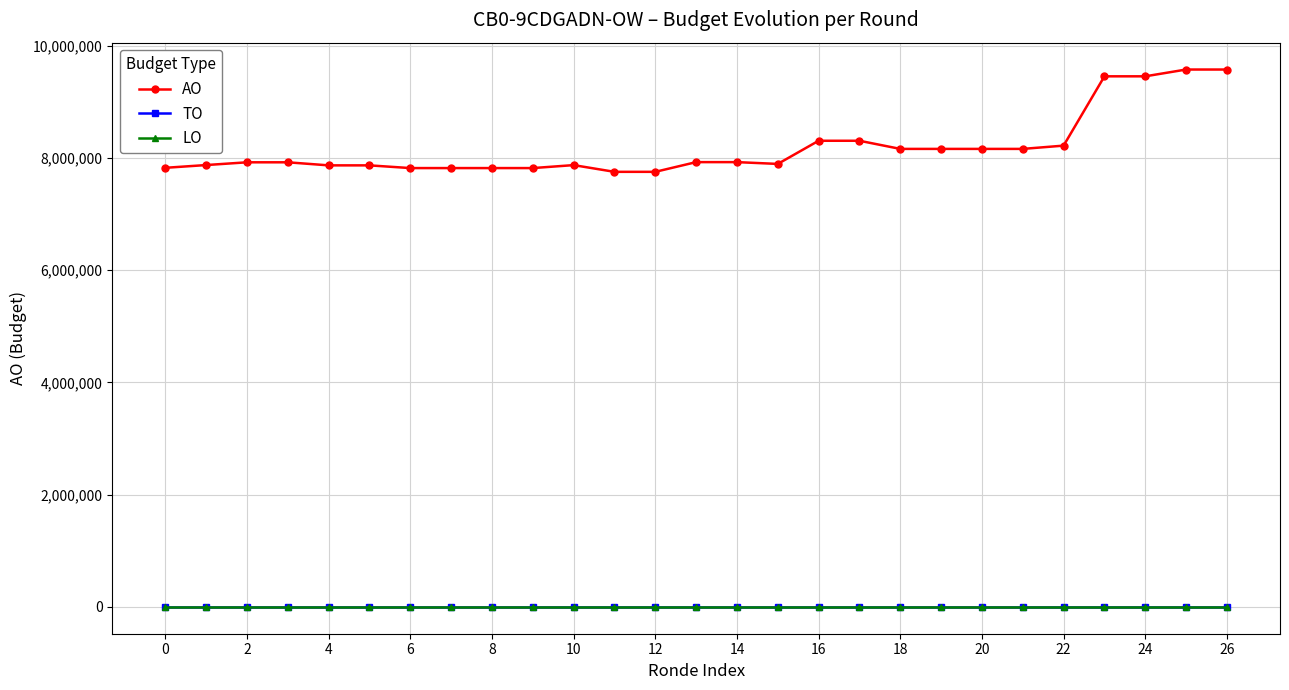

Is this an area chart (filled region under the line)?

No